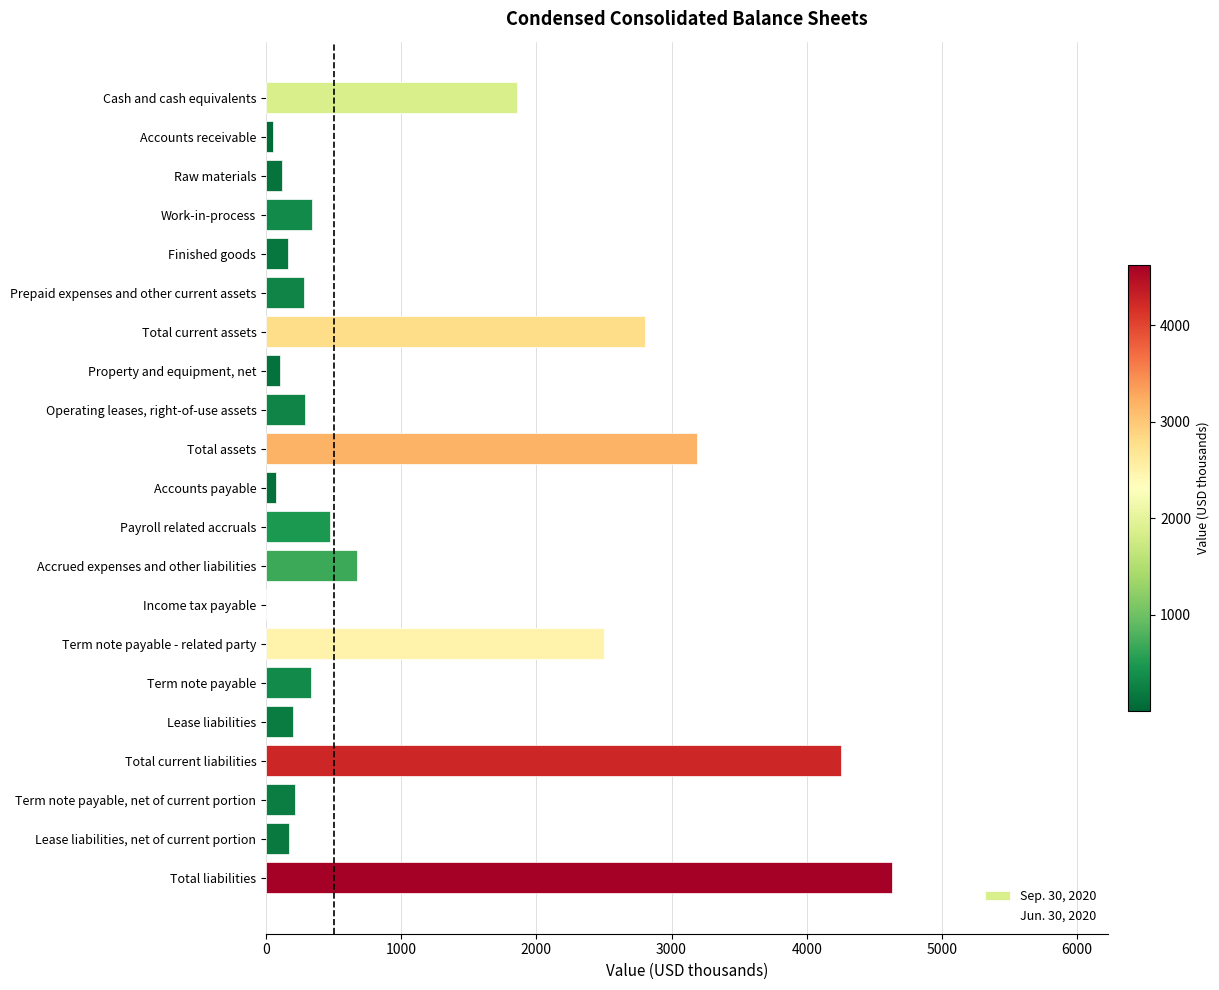

What is the sum of all values?

22690